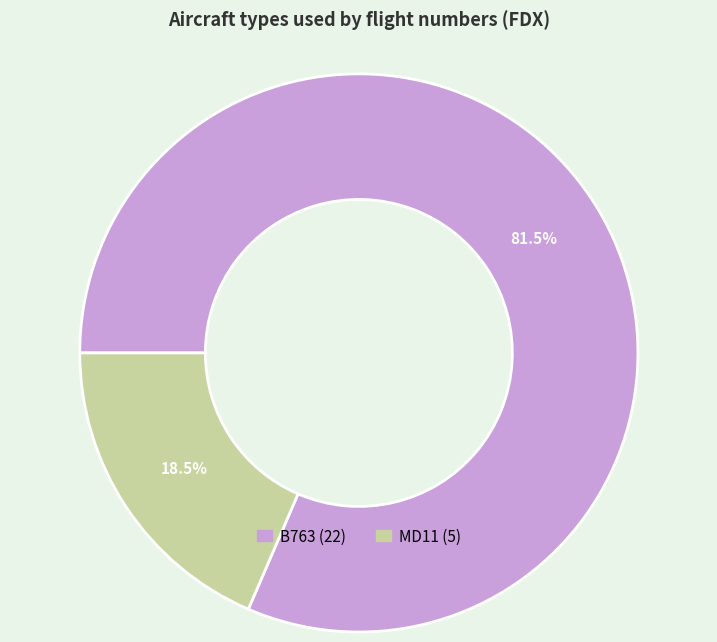

Between MD11 and B763, which is larger?

B763